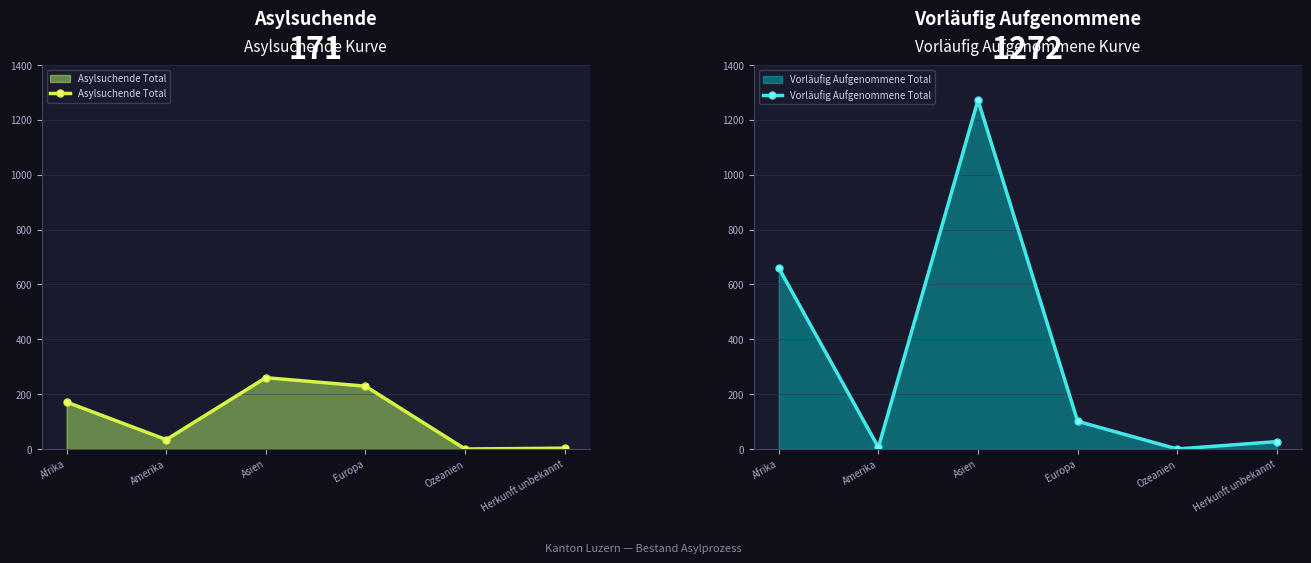

Rank the series at Asien from lowest to highest value.

Asylsuchende Total, Vorläufig Aufgenommene Total